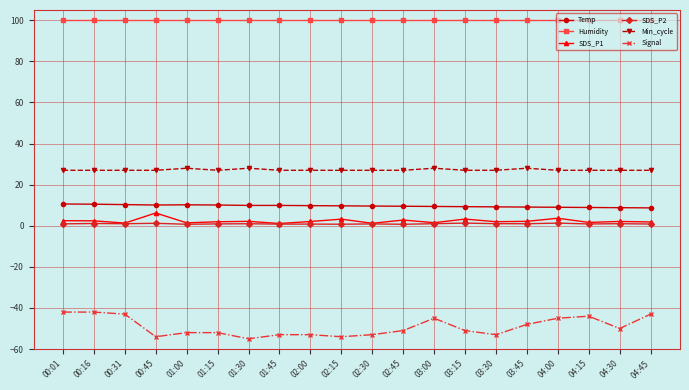

Which series has the largest total across all categories?

Humidity